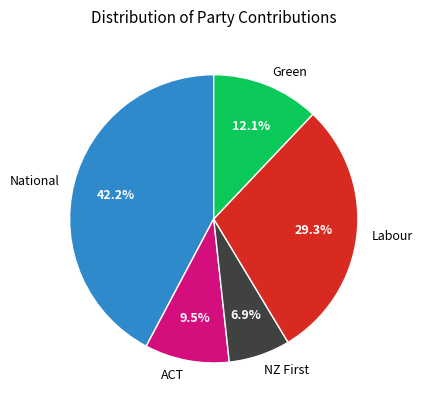

Which category has the smallest portion of the pie?

NZ First